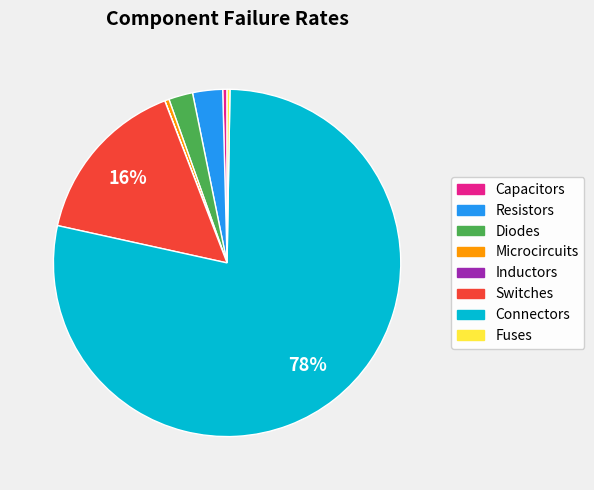

To the nearest percent, what is the average slice percentage?

12%